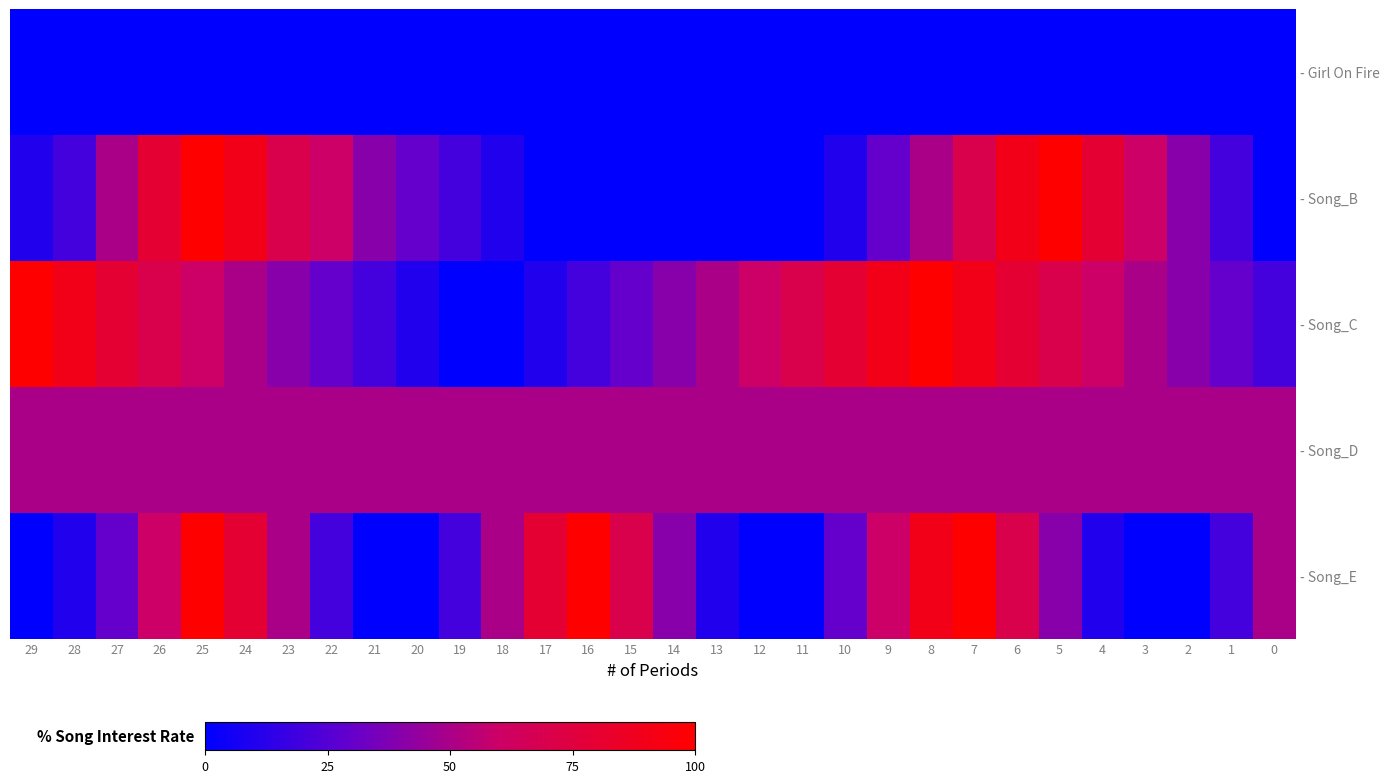

At 21, list the series in order from smallest to largest.

- Girl On Fire, - Song_E, - Song_C, - Song_B, - Song_D